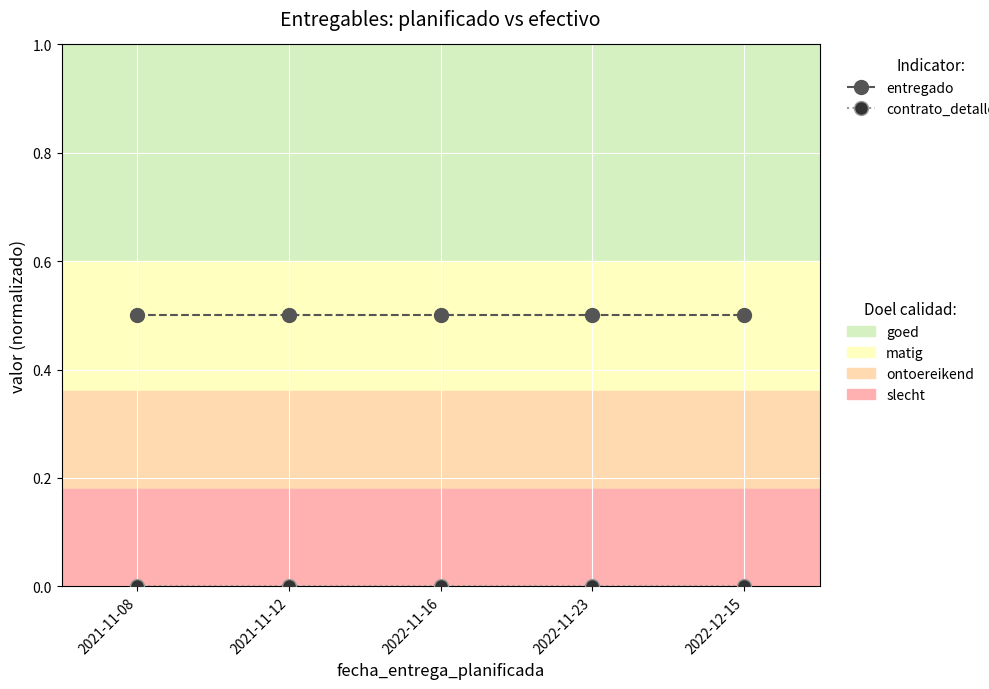

What is the difference between the highest and lowest values at 2022-11-16?

0.5